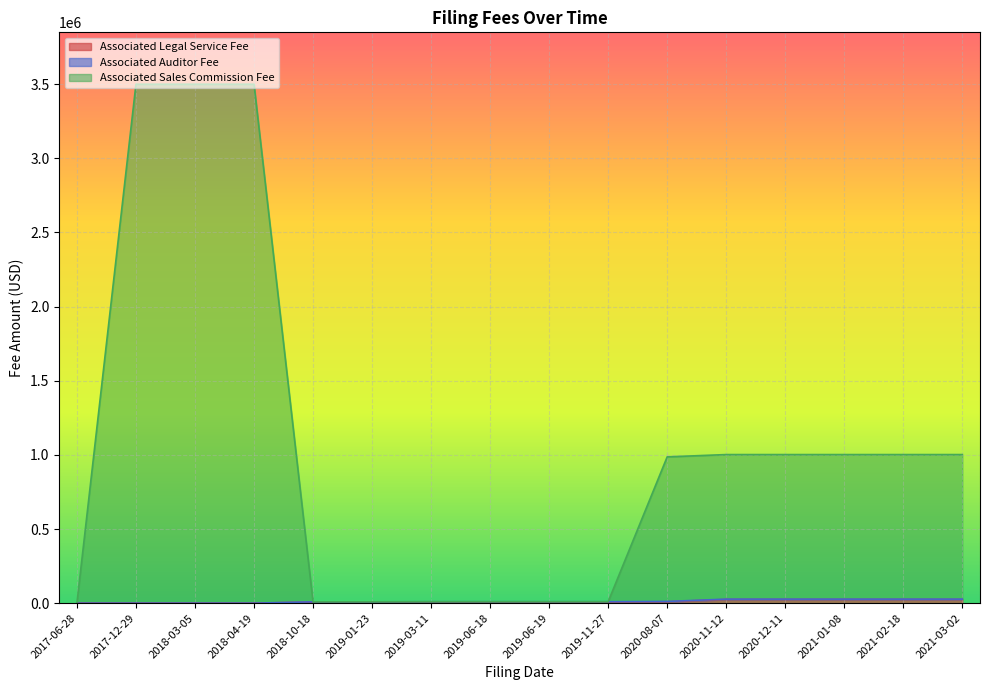

How many data points in Associated Legal Service Fee are above 7500?

6